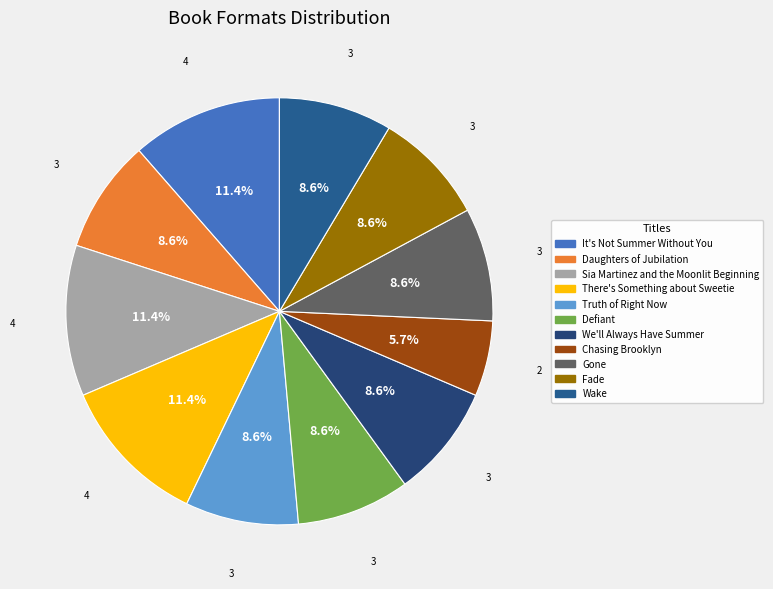

Is the sum of Fade and Wake greater than half?

No